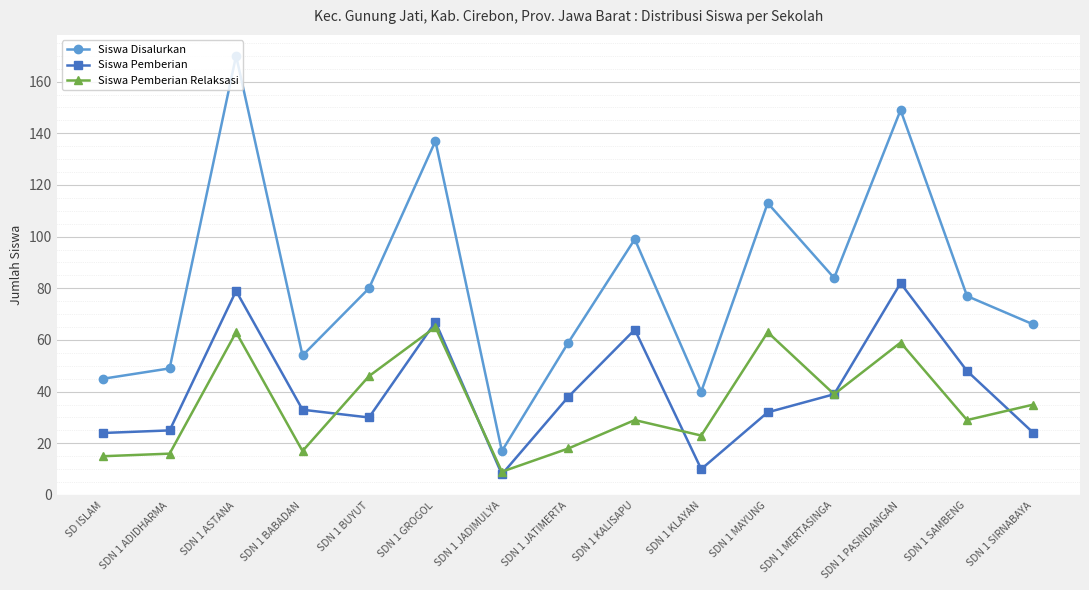

What is the lowest value of the Siswa Pemberian series?

8